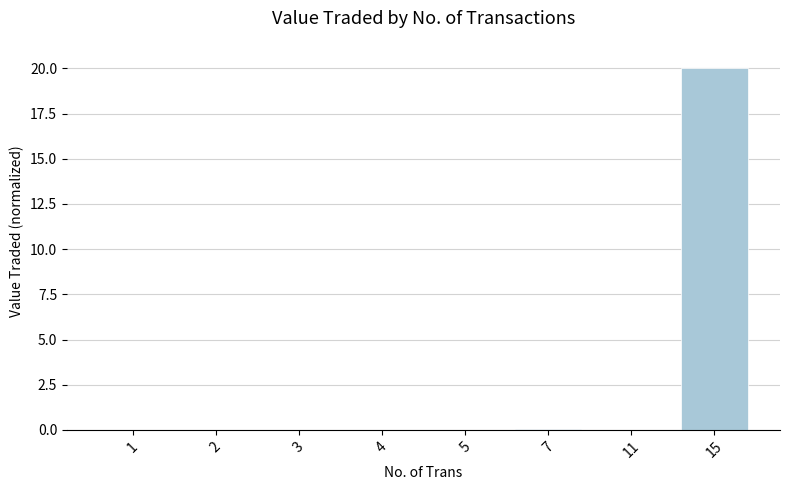

True or false: the data shows 0.0 at 11.

True